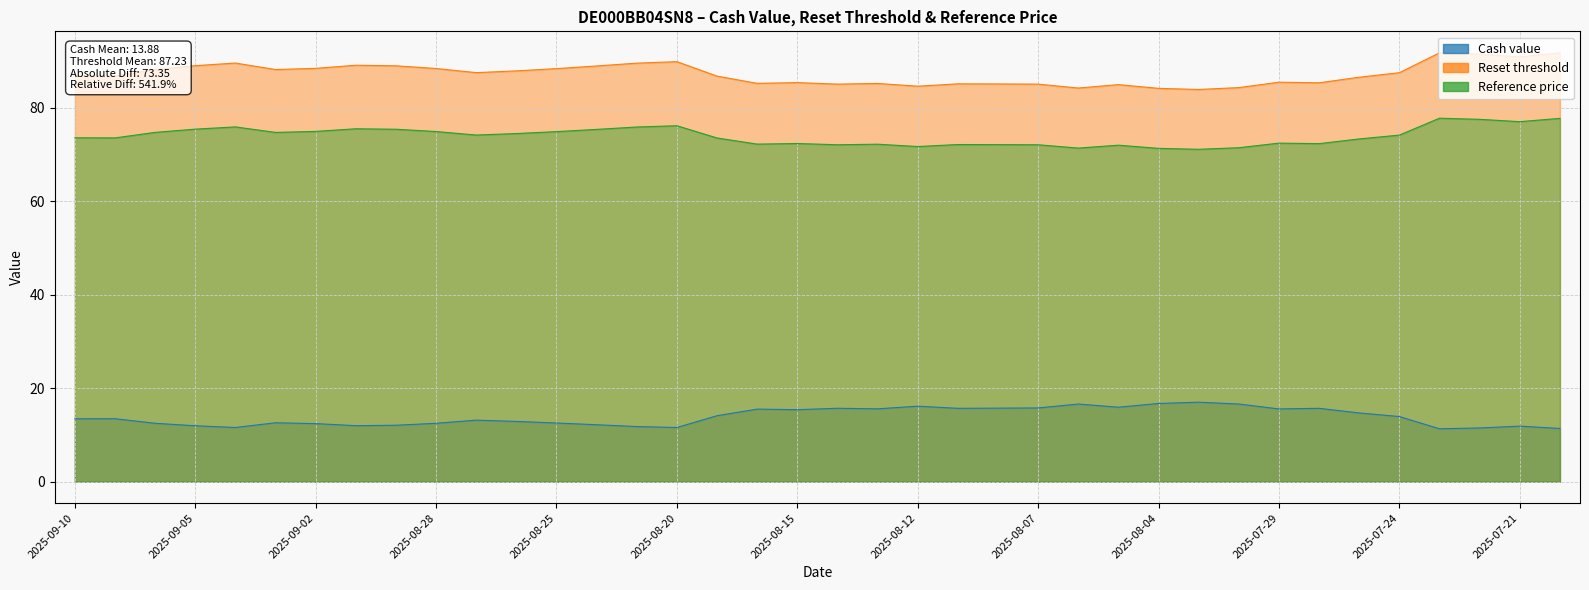

The Reset threshold series shows 89.0 at 2025-08-29. True or false?

True